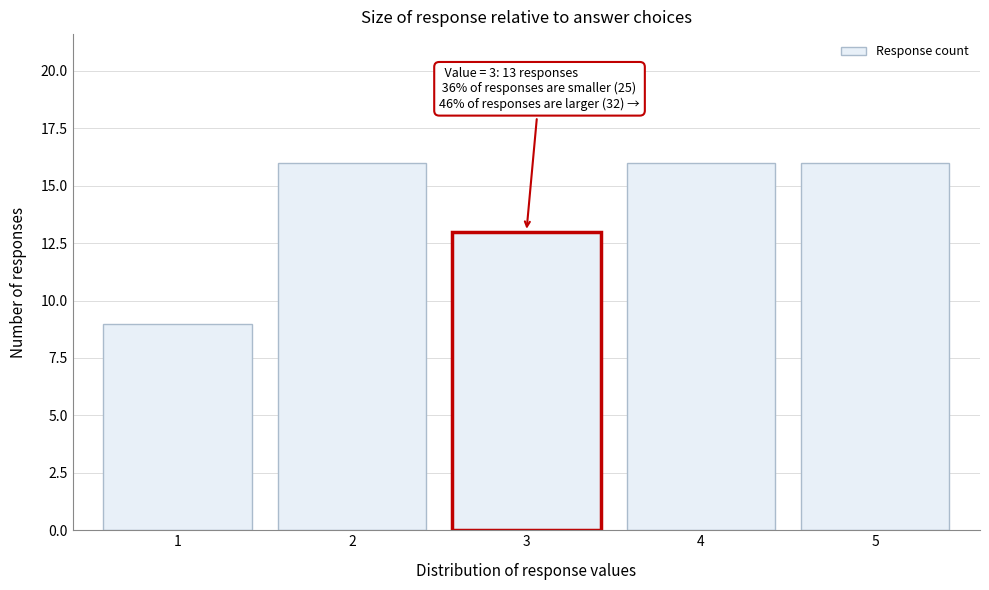

Reading right to left, transcribe all the data shown in this chart.

5=16	4=16	3=13	2=16	1=9